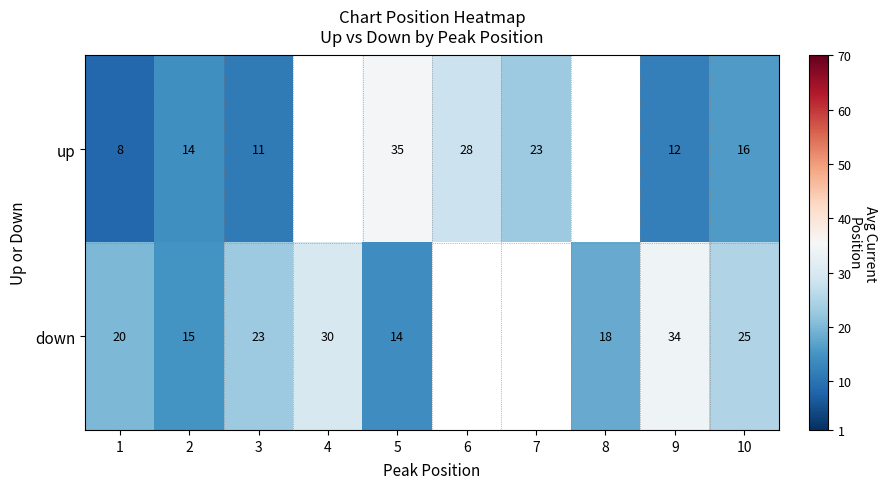

True or false: up has a value of 3.4 at 1.

False